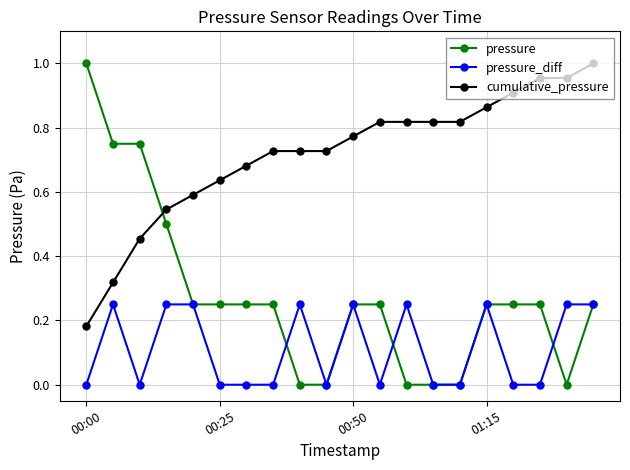

At how many categories does at least one series exceed 0?

20